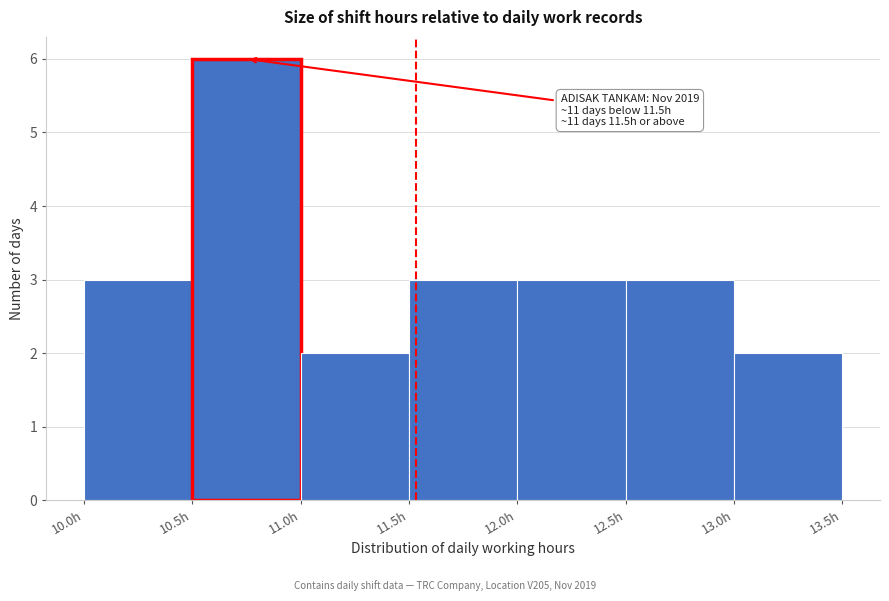

Over which range of the x-axis is the bar tallest?

10.5 to 11.0